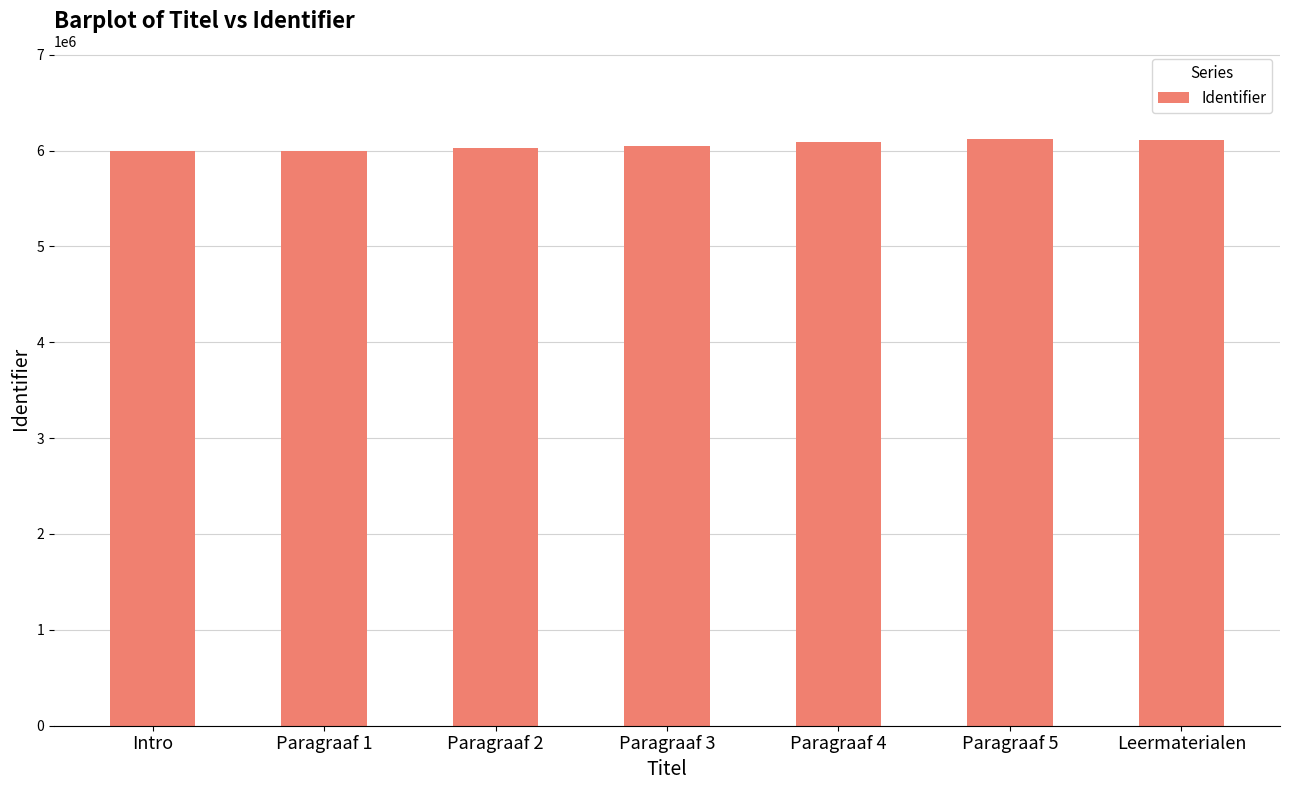

What is the difference between the maximum and minimum values?

124472